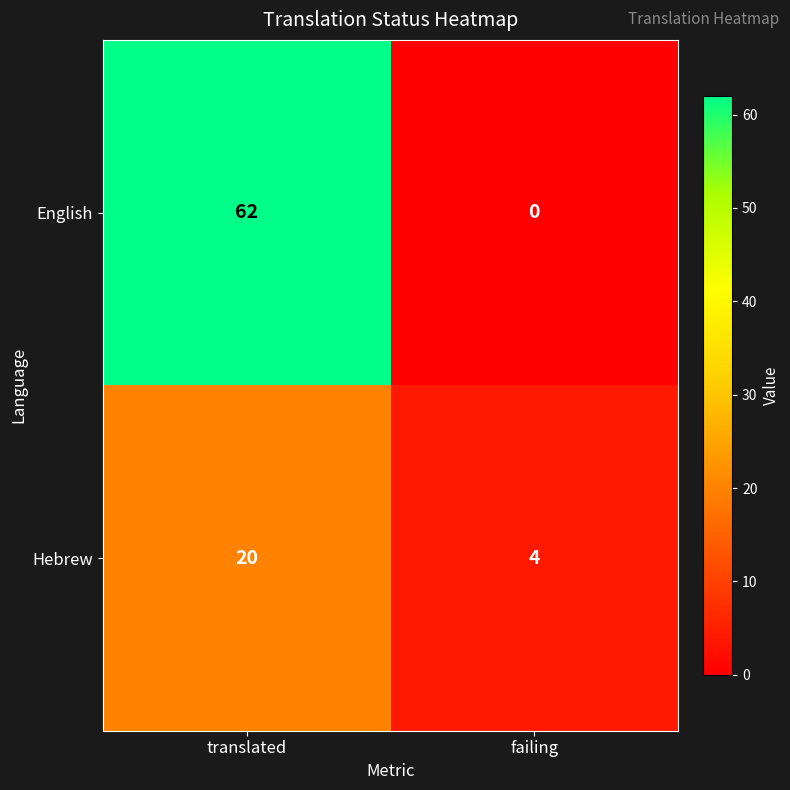

At which category is the sum across all series the highest?

translated